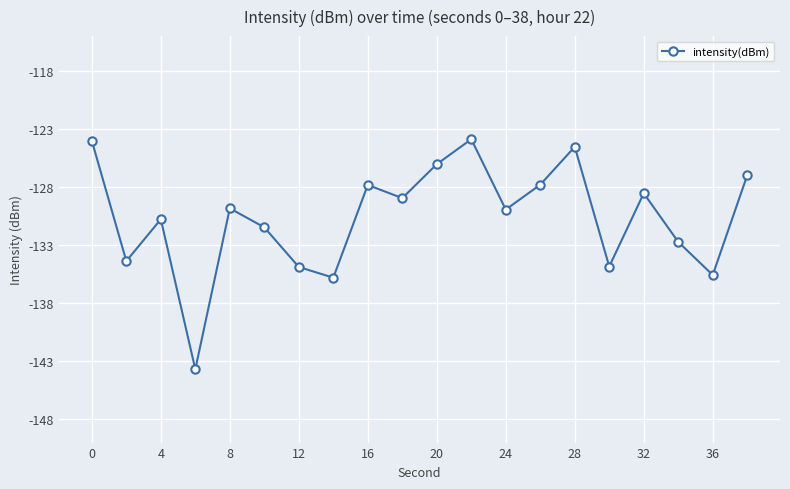

How many interior local peaks (higher than both neighbors) does the data have?

6